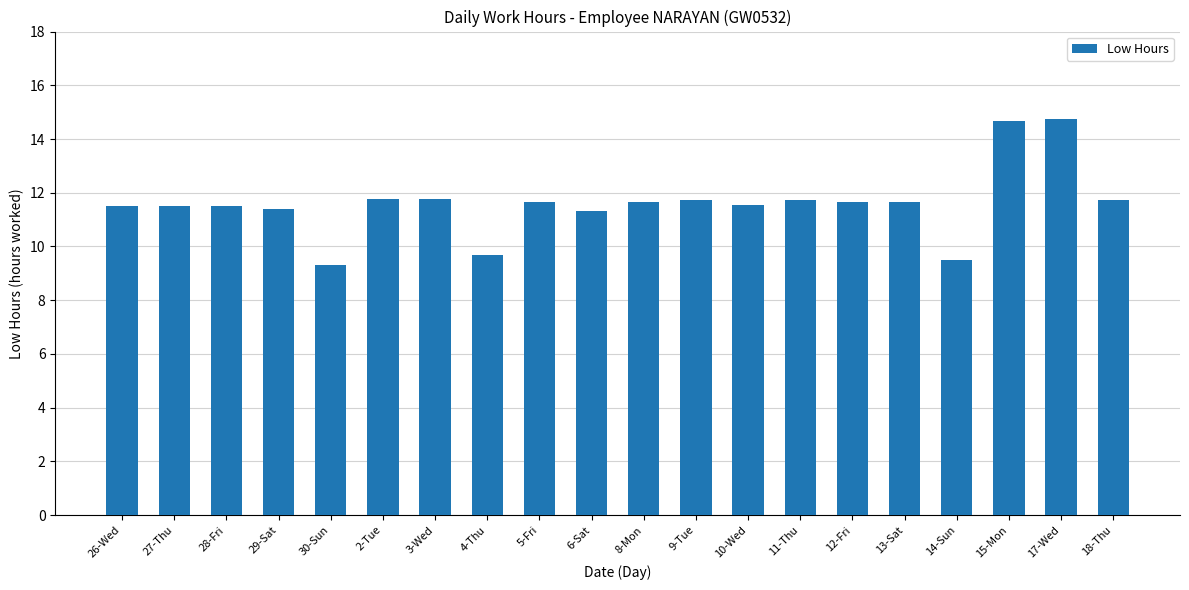

True or false: the data shows 9.7 at 4-Thu.

True